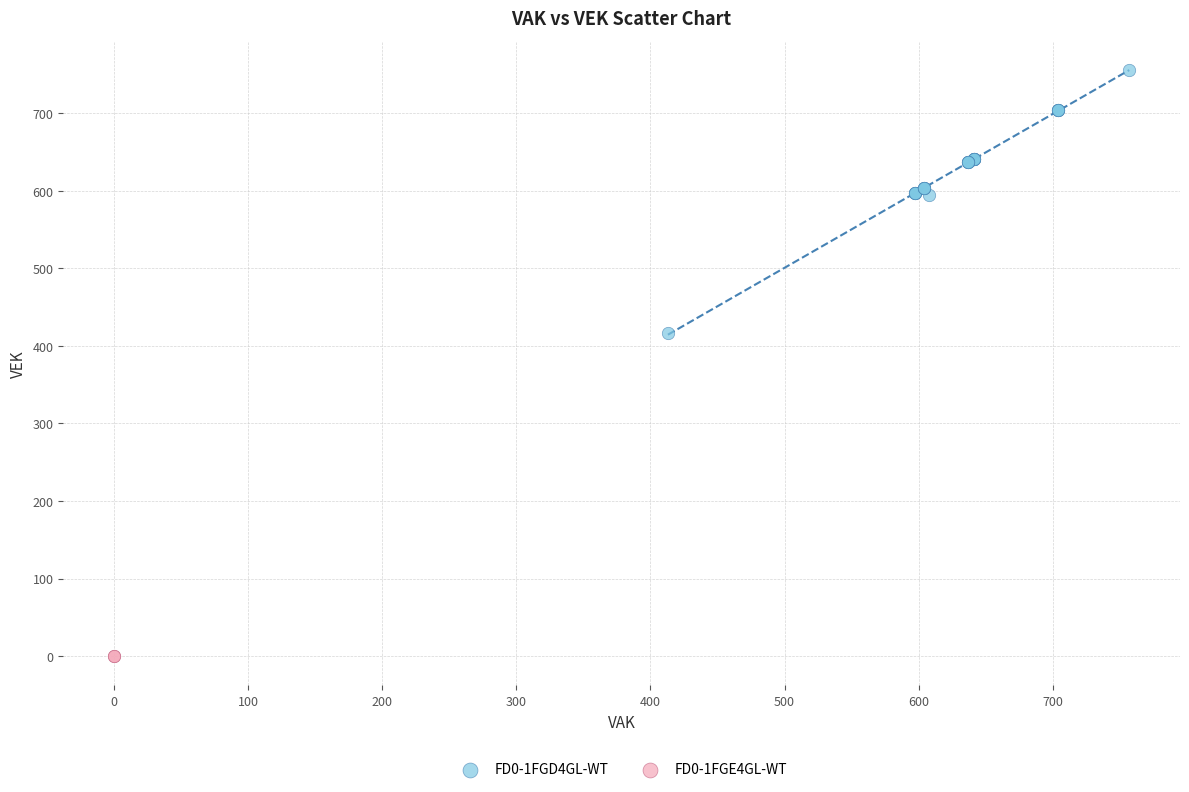

What are all the series names shown in the legend?

FD0-1FGD4GL-WT, FD0-1FGE4GL-WT